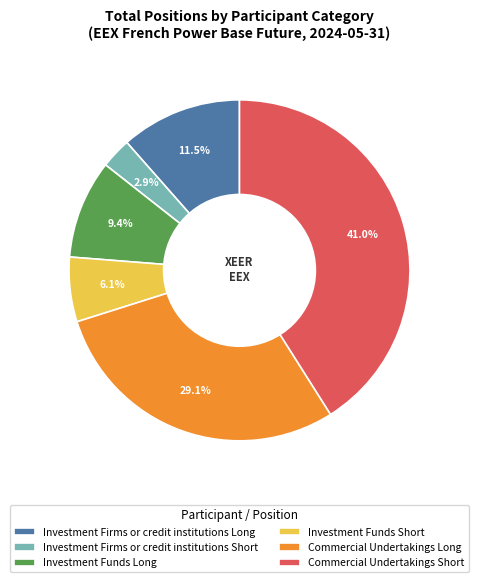

How many segments does this pie chart have?

6